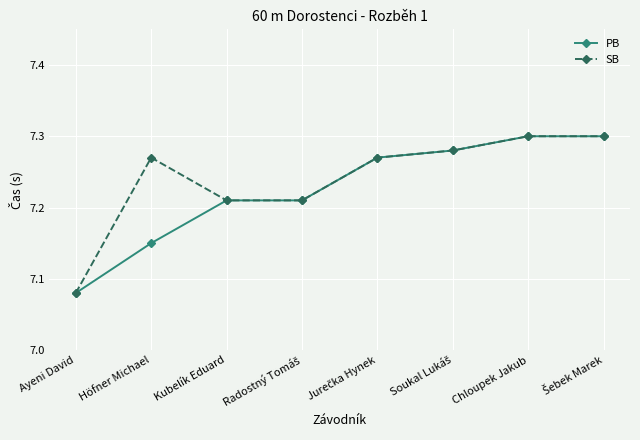

True or false: SB has a value of 12.0 at Ayeni David.

False